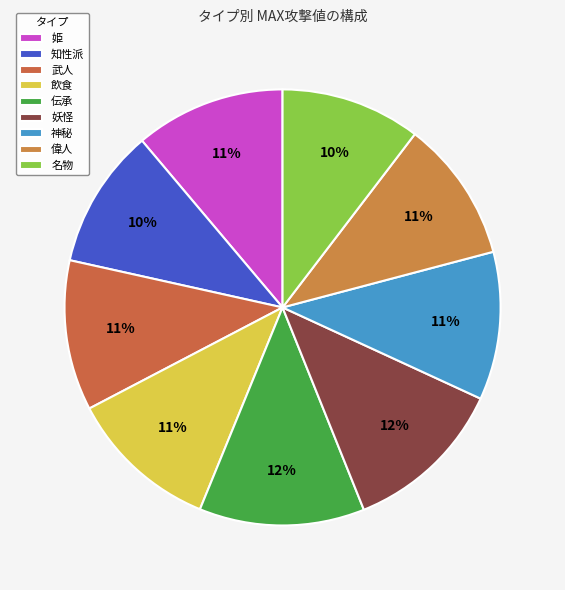

Count the number of slices in the pie.

9